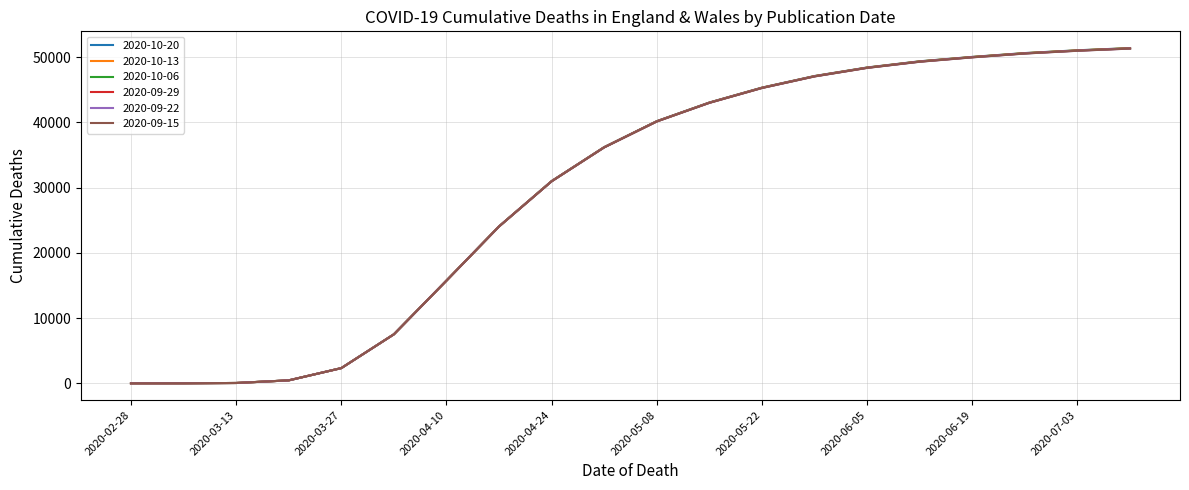

How many series are shown in this chart?

6